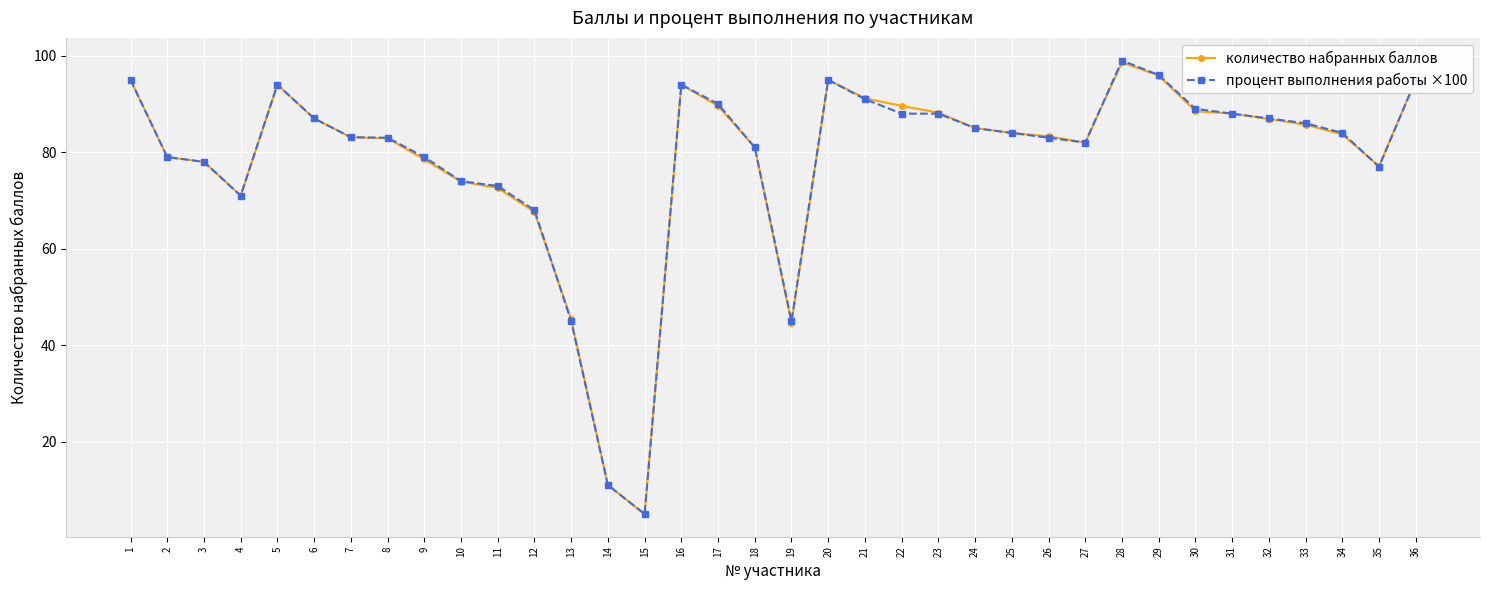

The value of процент выполнения работы ×100 at 23 is 88.0. True or false?

True